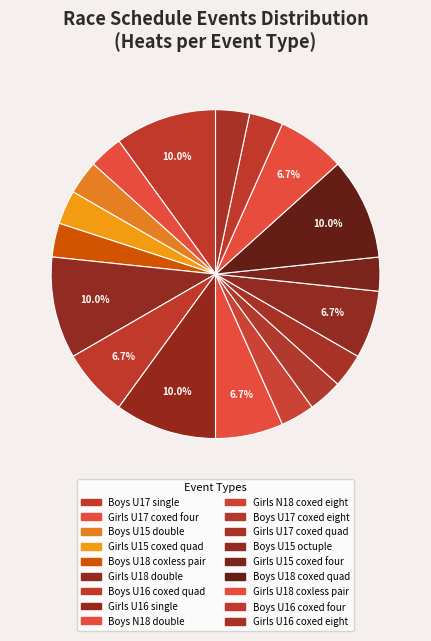

What is the largest slice in the pie chart?

Boys U17 single